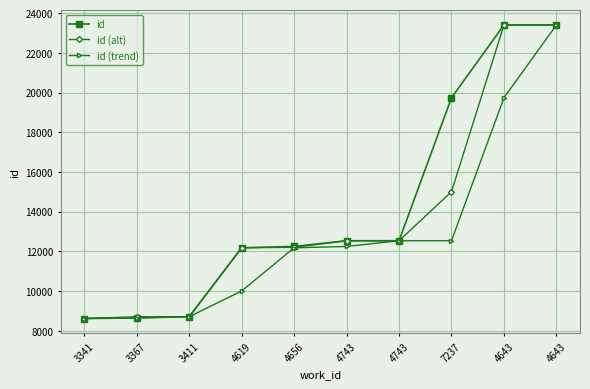

True or false: id (trend) has more than 2 interior local peaks.

False